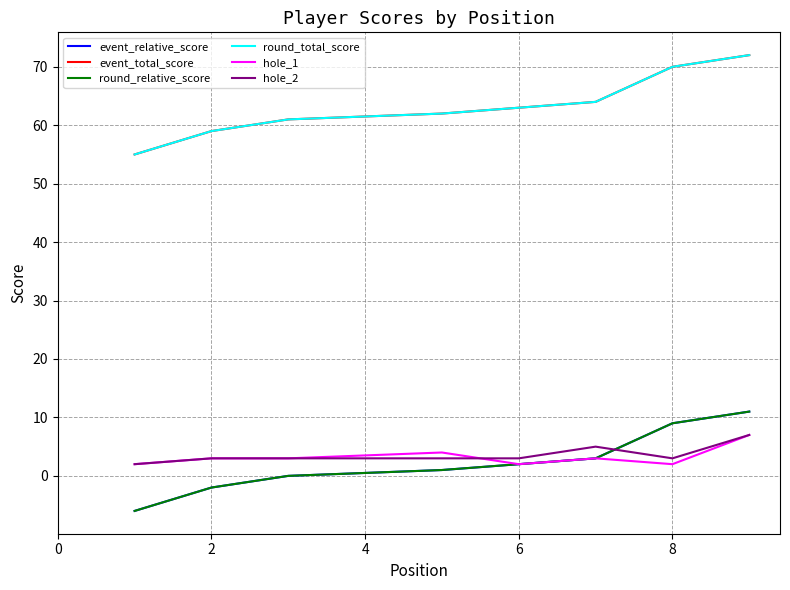

What is the sum of the round_relative_score values at 0 and 6?

-3